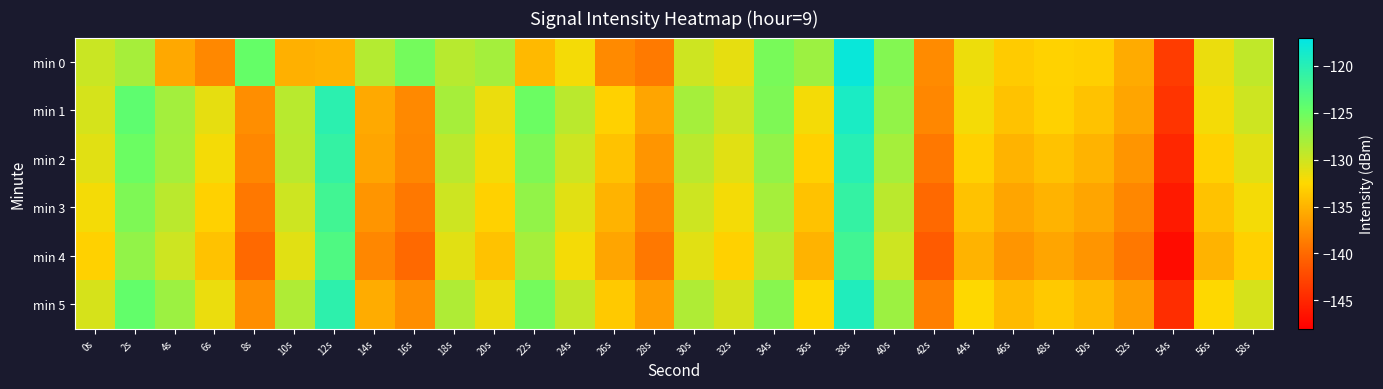

At 26s, list the series in order from smallest to largest.

min 0, min 4, min 3, min 2, min 5, min 1